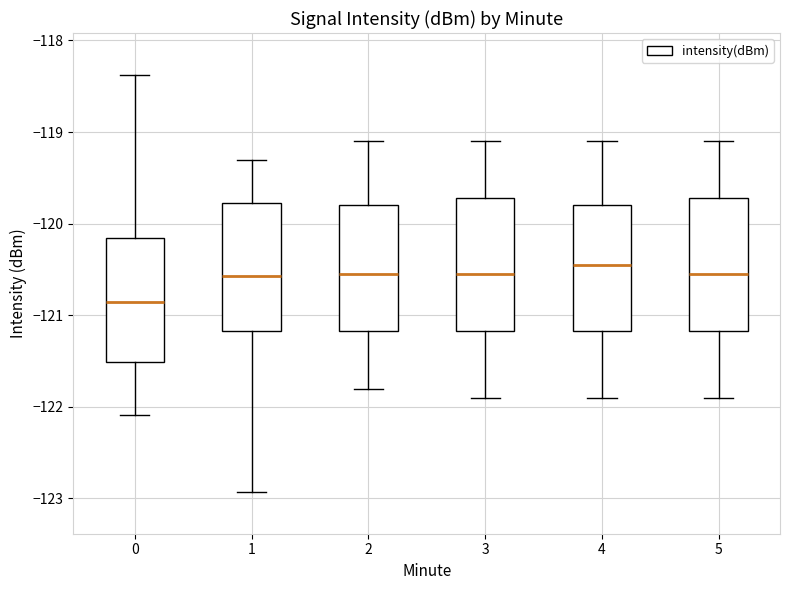

Reading left to right, transcribe this box plot: for each box, give where its median line is, the range the box spans, and where its two whiskers end, as read against the y-axis. The values are not printed on the chart, so give them approximately, as read against the axis.

0: median -120.9, box -121.5 to -120.2, whiskers -122.1 to -118.4
1: median -120.6, box -121.2 to -119.8, whiskers -122.9 to -119.3
2: median -120.5, box -121.2 to -119.8, whiskers -121.8 to -119.1
3: median -120.5, box -121.2 to -119.7, whiskers -121.9 to -119.1
4: median -120.4, box -121.2 to -119.8, whiskers -121.9 to -119.1
5: median -120.5, box -121.2 to -119.7, whiskers -121.9 to -119.1